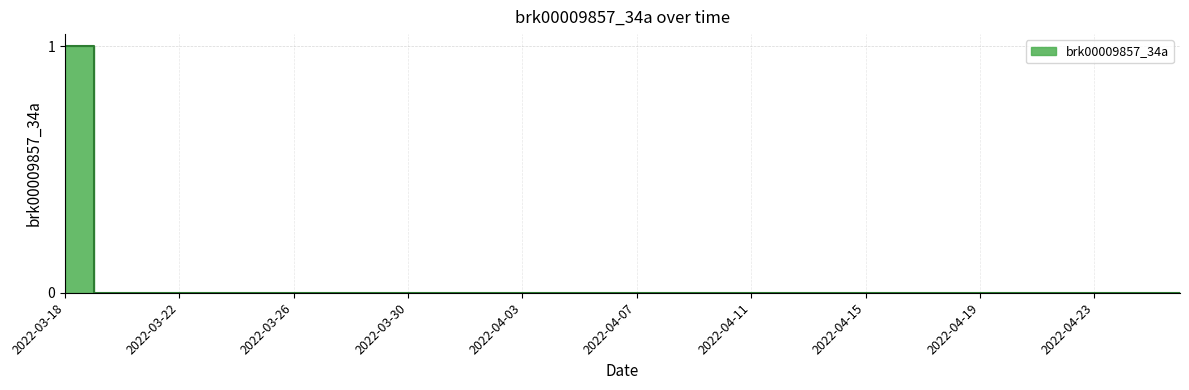

Rank the categories by value from highest to lowest.

2022-03-18, 2022-03-19, 2022-03-20, 2022-03-21, 2022-03-22, 2022-03-23, 2022-03-24, 2022-03-25, 2022-03-26, 2022-03-27, 2022-03-28, 2022-03-29, 2022-03-30, 2022-03-31, 2022-04-01, 2022-04-02, 2022-04-03, 2022-04-04, 2022-04-05, 2022-04-06, 2022-04-07, 2022-04-08, 2022-04-09, 2022-04-10, 2022-04-11, 2022-04-12, 2022-04-13, 2022-04-14, 2022-04-15, 2022-04-16, 2022-04-17, 2022-04-18, 2022-04-19, 2022-04-20, 2022-04-21, 2022-04-22, 2022-04-23, 2022-04-24, 2022-04-25, 2022-04-26